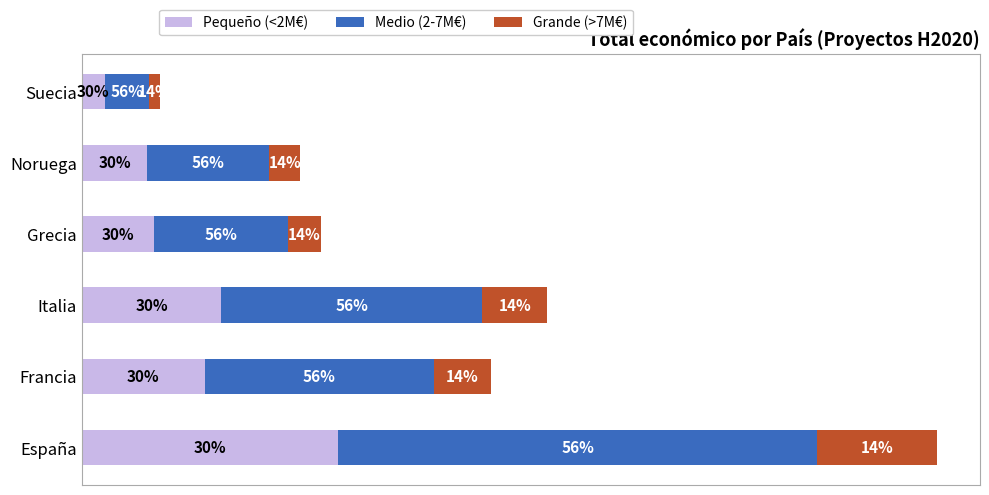

Reading left to right, transcribe all the data shown in this chart.

Pequeño (<2M€): 6540318.0	3128972.1	3559541.7	1830832.5	1668273.0	597110.4
Medio (2-7M€): 12208593.6	5840747.9	6644477.8	3417554.0	3114109.6	1114606.1
Grande (>7M€): 3052148.4	1460187.0	1661119.5	854388.5	778527.4	278651.5